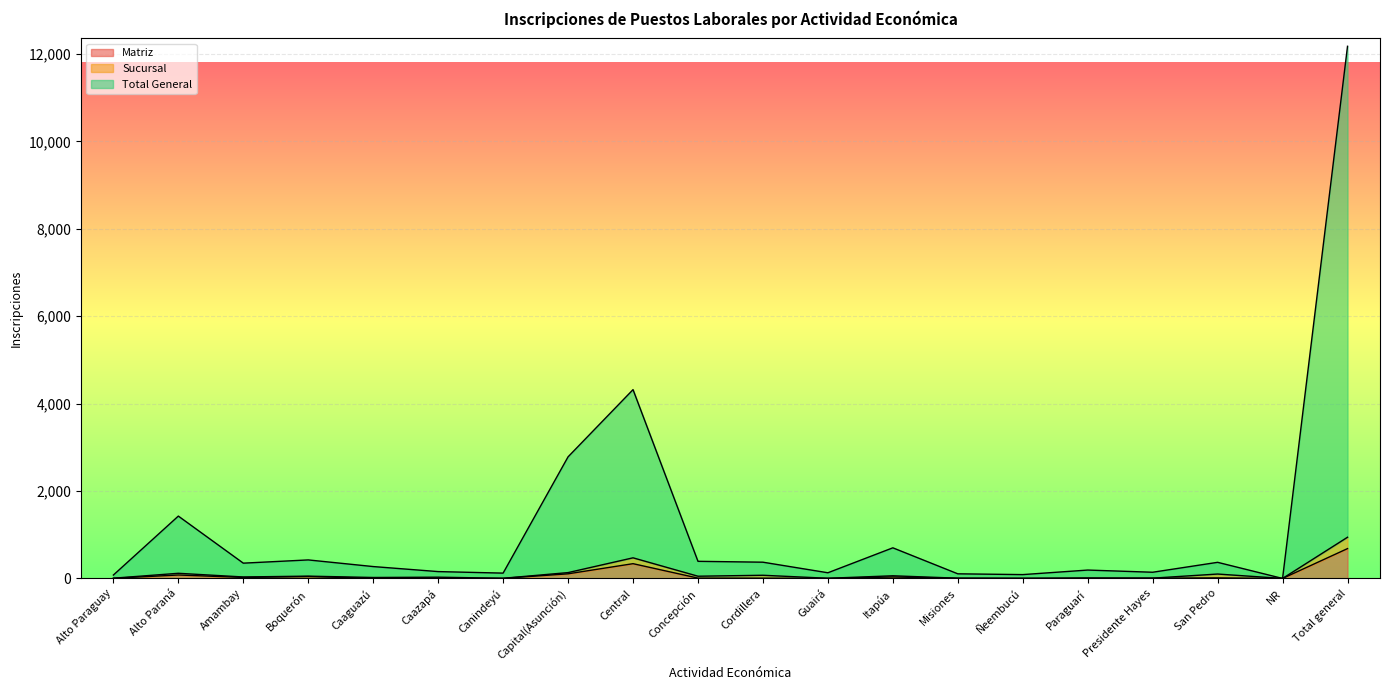

What is the label of the 17th point from the left?

Presidente Hayes